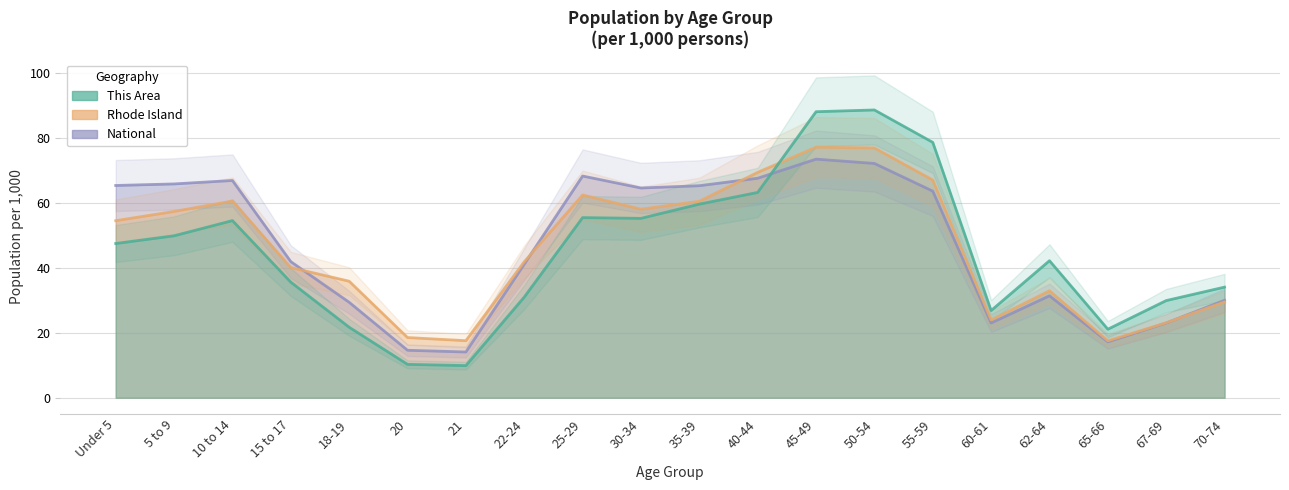

What is the label of the 10th point from the right?

35-39